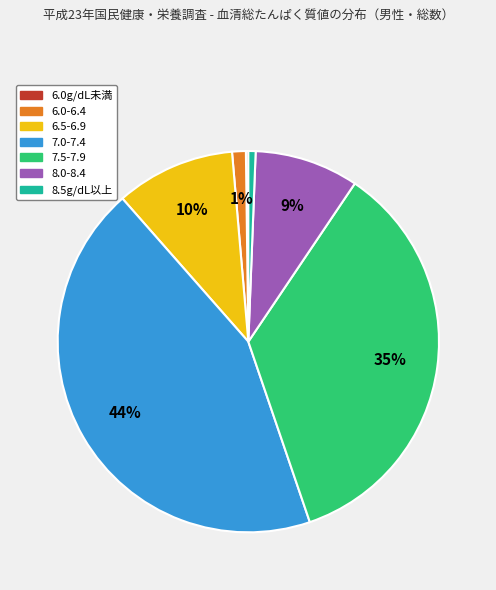

To the nearest percent, what is the combined percentage of 8.0-8.4 and 6.5-6.9?

19%